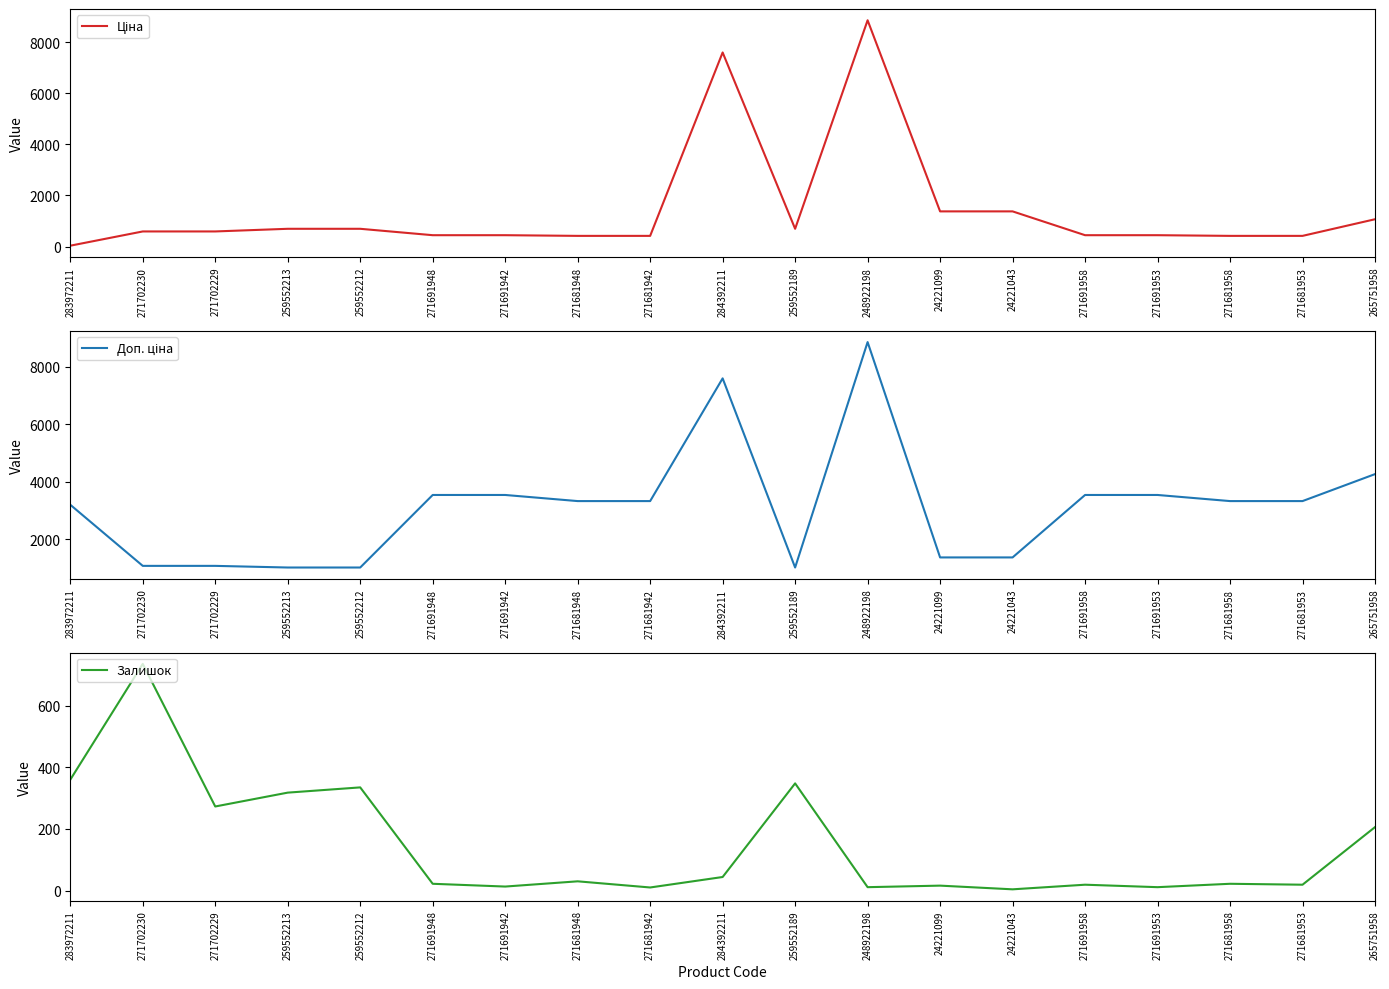

True or false: Залишок has a value of 501.5 at 259552212.

False